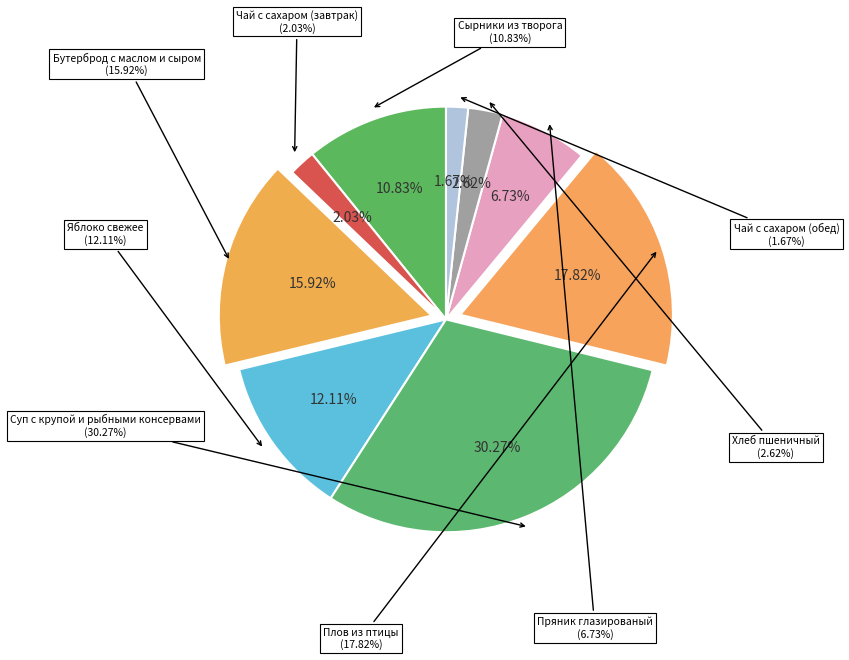

Does Чай с сахаром (завтрак) account for over 50% of the chart?

No